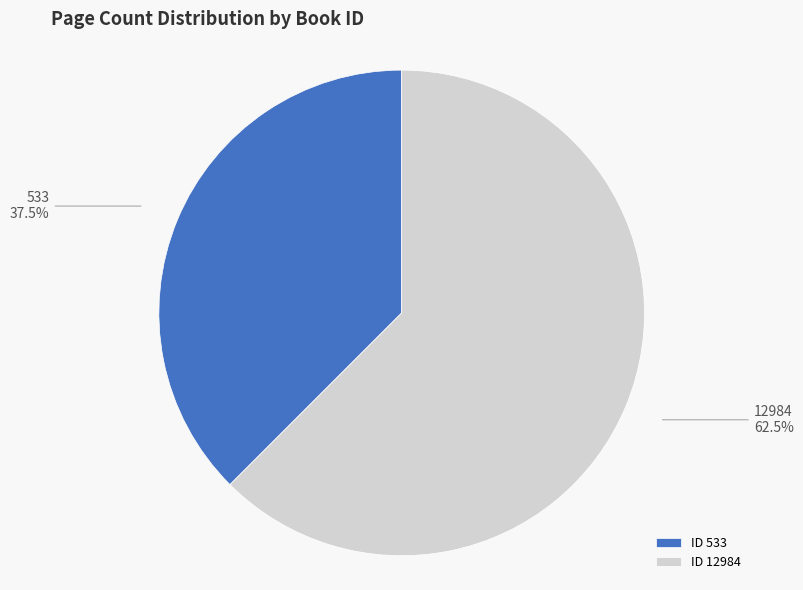

Which category accounts for the majority?

ID 12984